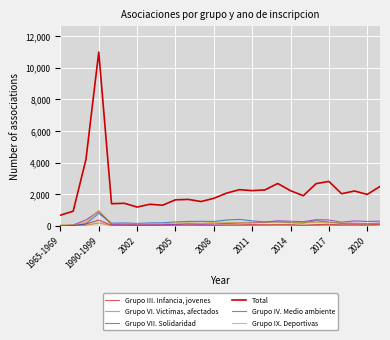

How many lines are shown in the chart?

6